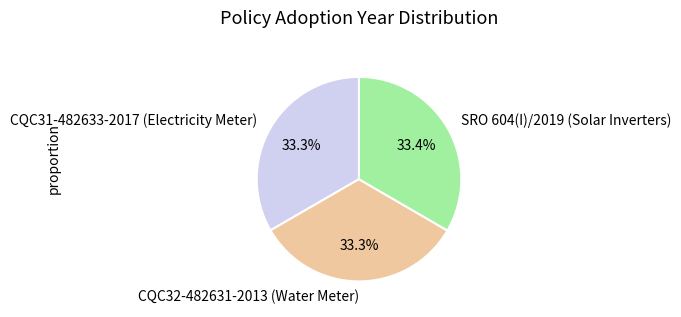

True or false: CQC32-482631-2013 (Water Meter) accounts for 44% of the total.

False